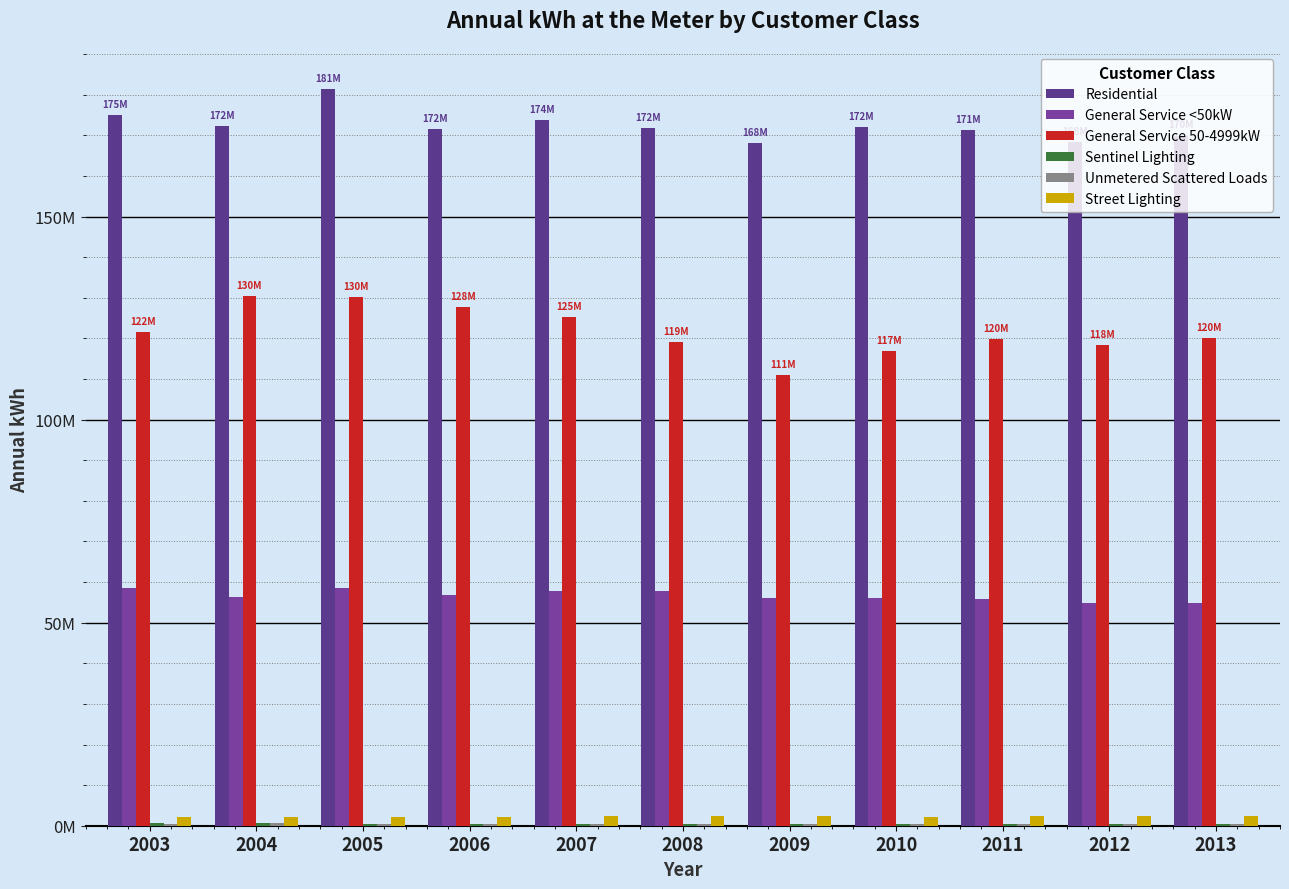

The Unmetered Scattered Loads series shows 389982 at 2012. True or false?

True